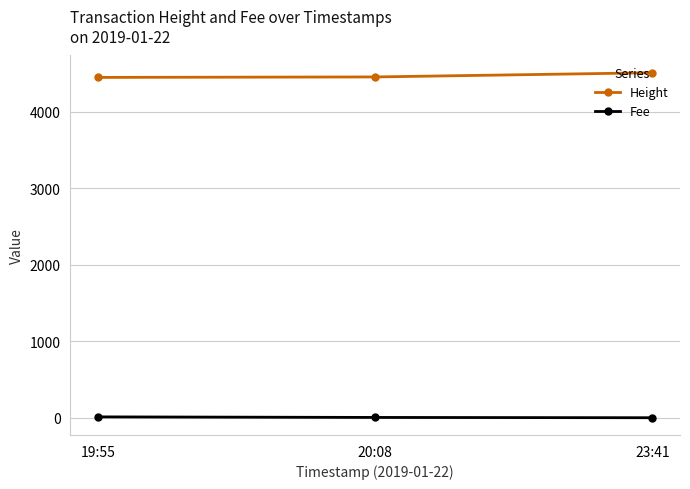

Which series has the largest total across all categories?

Height